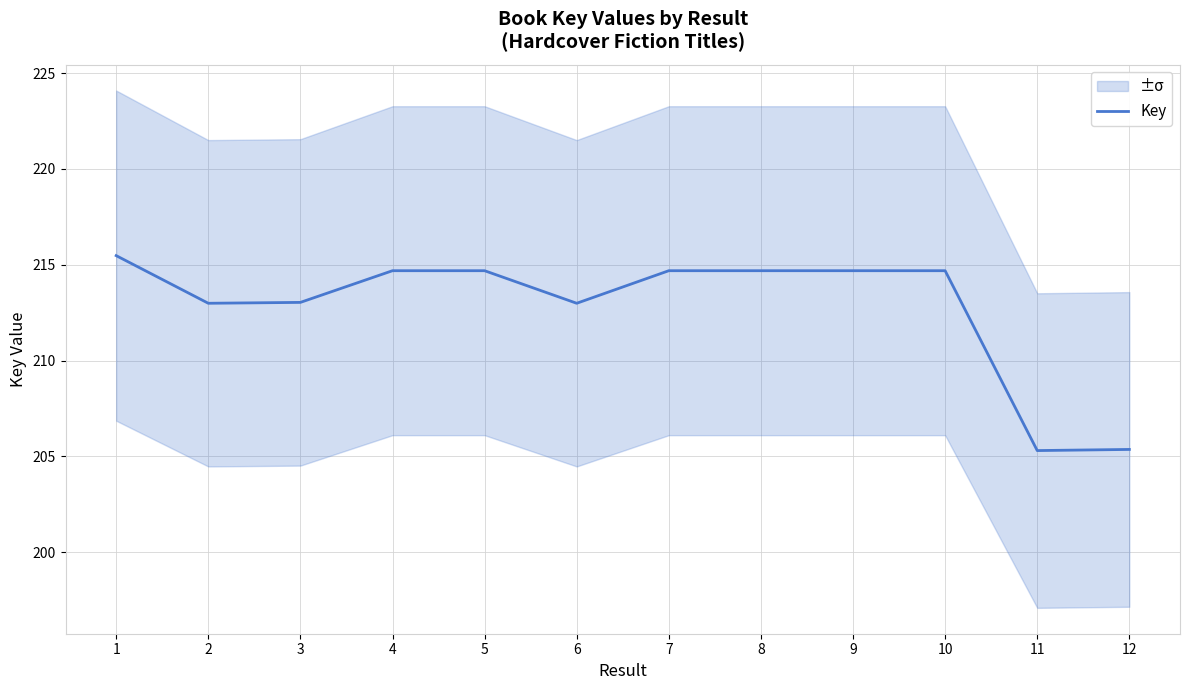

What is the difference between the second highest and minimum values?

9.4